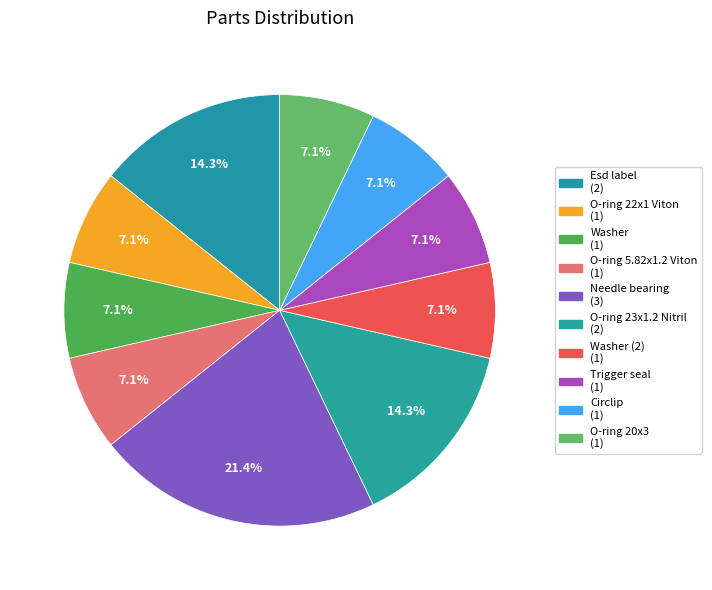

Does any single category account for the majority?

No